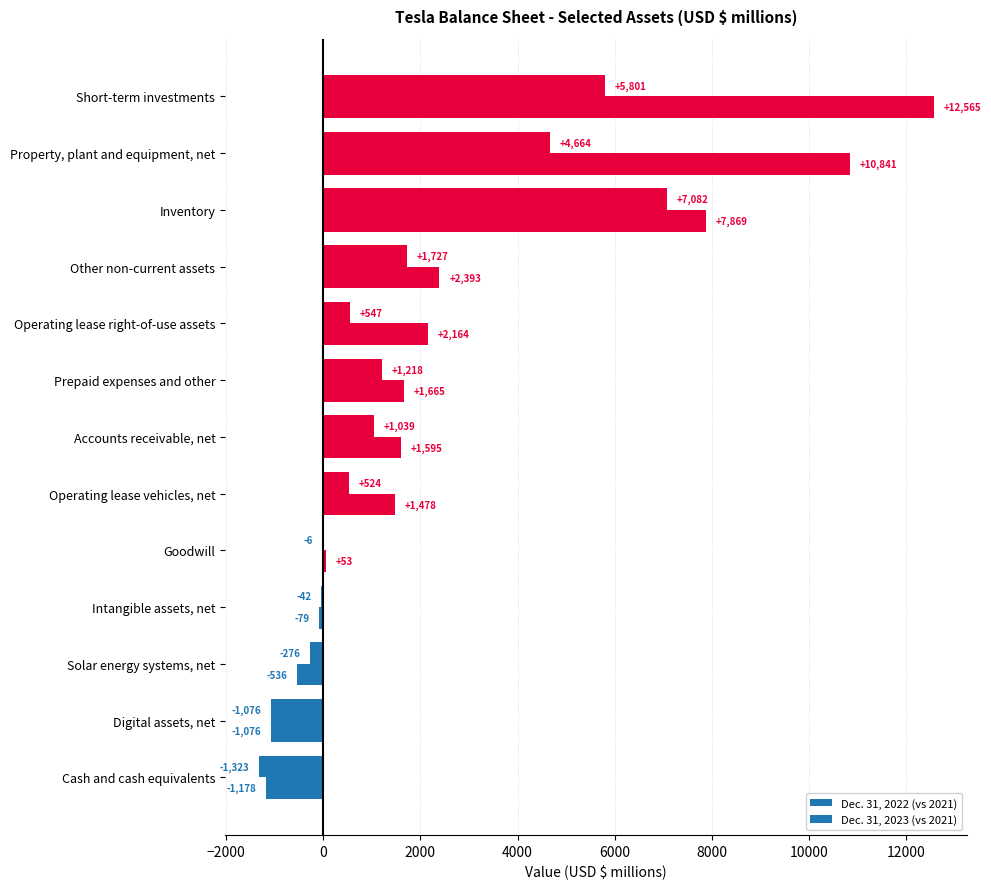

What is the sum of all Dec. 31, 2023 (vs 2021) values?

37754